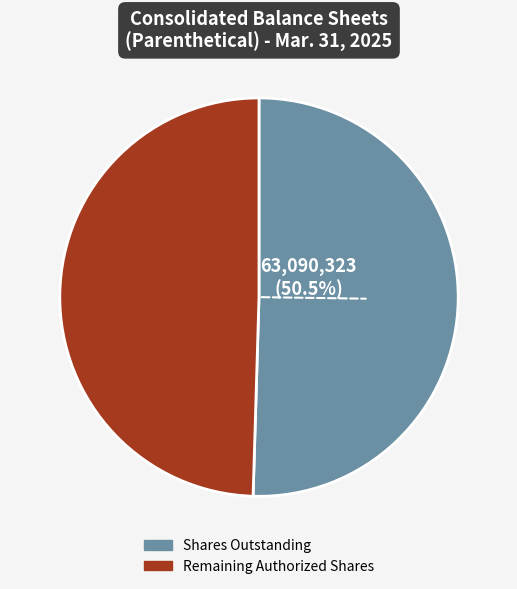

Do Remaining Authorized Shares and Shares Outstanding together represent more than half of the pie?

Yes